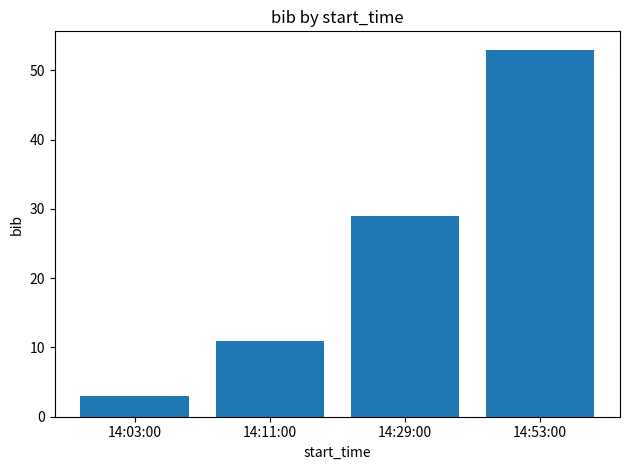

Reading left to right, list all the values displayed in this chart.

14:03:00=3	14:11:00=11	14:29:00=29	14:53:00=53